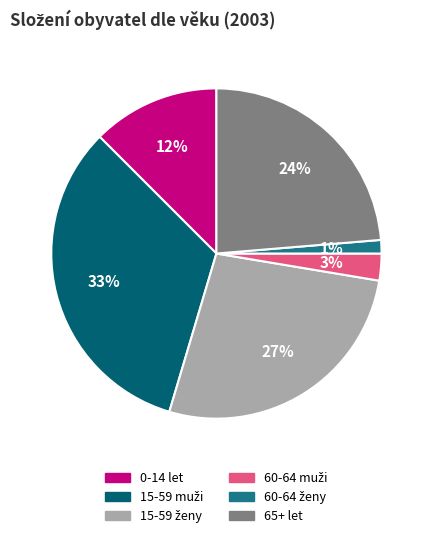

To the nearest percent, what portion does 65+ let represent?

24%